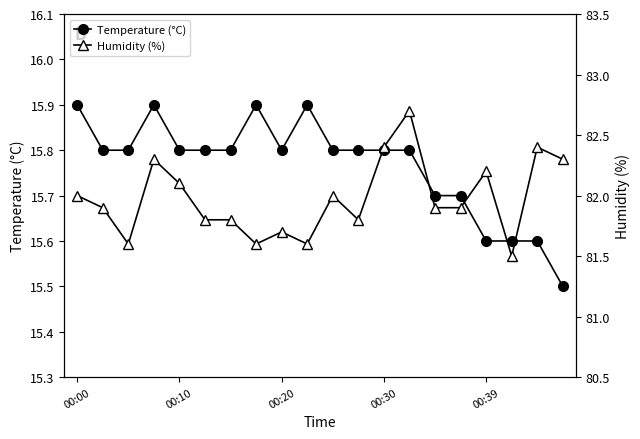

How many categories are shown in the chart?

20